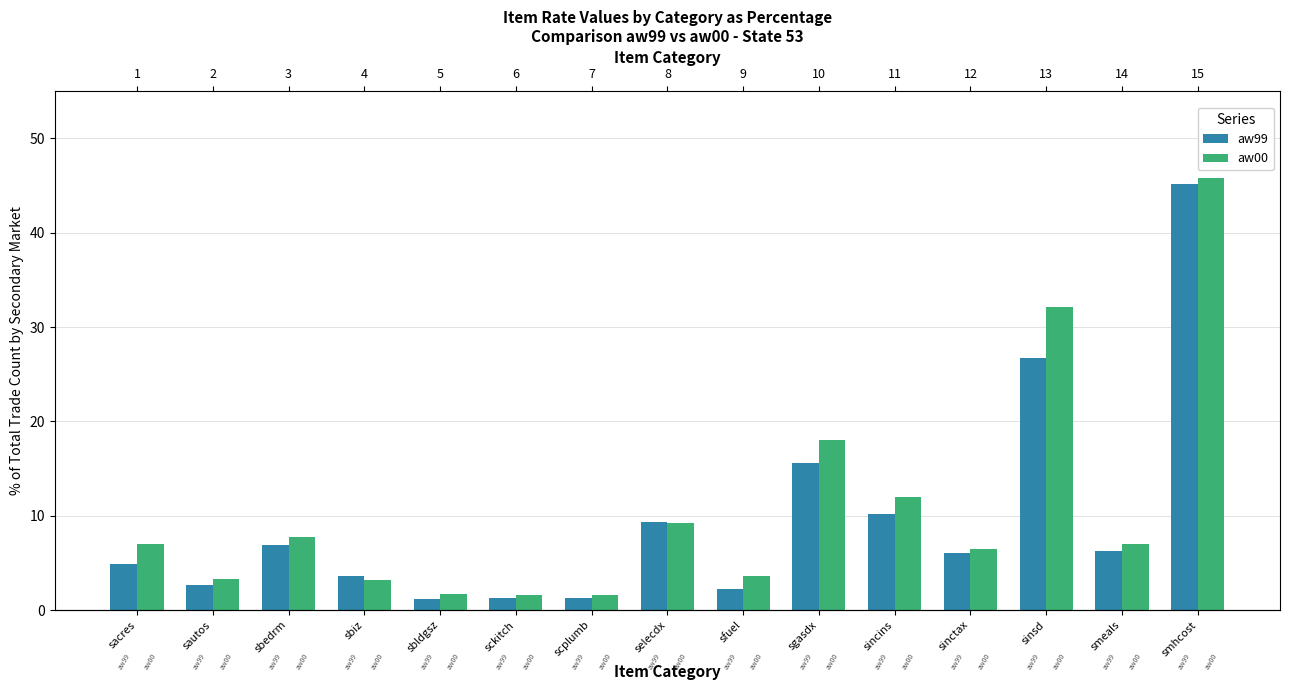

Reading left to right, what are all the values shown in this chart?

aw99: 4.9	2.6	6.9	3.6	1.1	1.3	1.3	9.3	2.2	15.6	10.2	6.0	26.7	6.2	45.2
aw00: 7.0	3.2	7.8	3.2	1.7	1.6	1.6	9.3	3.6	18.0	12.0	6.4	32.2	6.9	45.8